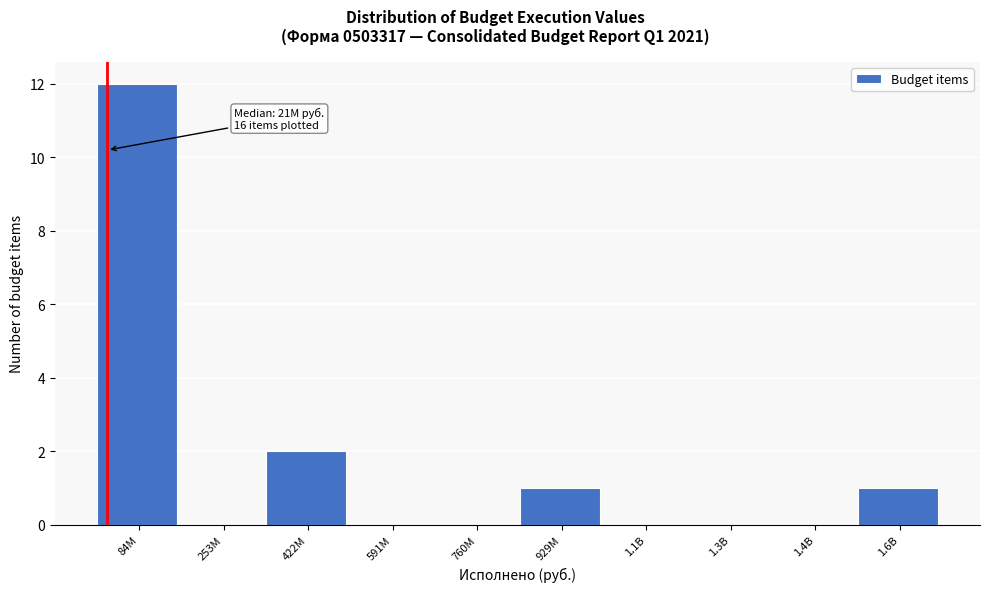

Reading left to right, extract all data points from this chart.

84M=12	253M=0	422M=2	591M=0	760M=0	929M=1	1.1B=0	1.3B=0	1.4B=0	1.6B=1